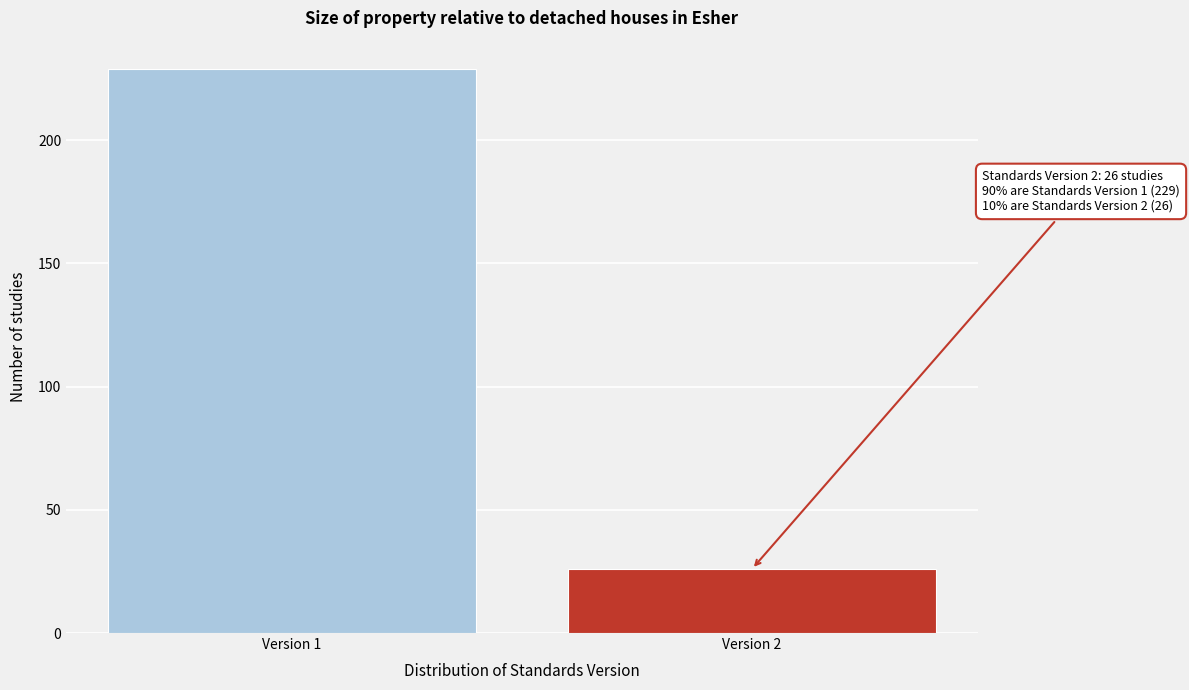

Reading left to right, extract all data points from this chart.

Version 1=229	Version 2=26